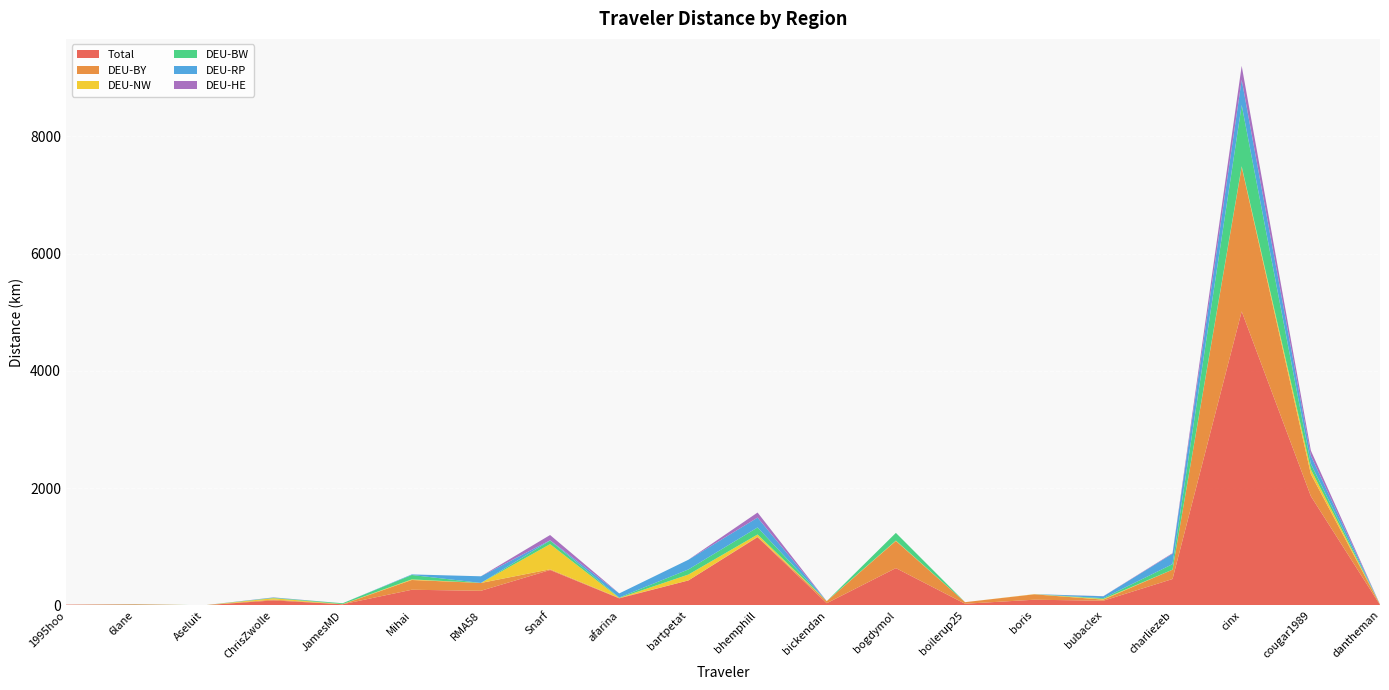

Reading right to left, list all the values displayed in this chart.

Total: dantheman=7.3	cougar1989=1861.9	cinx=5012.9	charliezeb=448.1	bubaclex=77.9	boris=95.0	boilerup25=26.7	bogdymol=634.4	bickendan=35.3	bhemphill=1161.2	bartpetat=424.0	afarina=118.2	Snarf=601.7	RMA58=247.4	Mihai=265.1	JamesMD=17.3	ChrisZwolle=83.3	Aseluit=0.5	6lane=11.6	1995hoo=10.8
DEU-BY: dantheman=7.3	cougar1989=377.6	cinx=2463.9	charliezeb=159.9	bubaclex=18.7	boris=92.1	boilerup25=26.7	bogdymol=462.9	bickendan=34.7	bhemphill=8.3	bartpetat=0.0	afarina=7.1	Snarf=12.1	RMA58=133.8	Mihai=166.5	JamesMD=0.0	ChrisZwolle=14.7	Aseluit=0.0	6lane=5.0	1995hoo=0.0
DEU-NW: dantheman=0.0	cougar1989=79.2	cinx=11.3	charliezeb=0.0	bubaclex=11.5	boris=2.9	boilerup25=0.0	bogdymol=6.4	bickendan=0.6	bhemphill=38.0	bartpetat=100.4	afarina=0.0	Snarf=429.7	RMA58=0.0	Mihai=10.3	JamesMD=2.9	ChrisZwolle=23.2	Aseluit=0.0	6lane=1.4	1995hoo=0.0
DEU-BW: dantheman=0.0	cougar1989=95.6	cinx=1044.9	charliezeb=94.0	bubaclex=13.4	boris=0.0	boilerup25=0.0	bogdymol=131.3	bickendan=0.0	bhemphill=120.4	bartpetat=87.3	afarina=7.7	Snarf=61.4	RMA58=0.0	Mihai=75.2	JamesMD=14.4	ChrisZwolle=6.3	Aseluit=0.0	6lane=2.6	1995hoo=0.0
DEU-RP: dantheman=0.0	cougar1989=137.7	cinx=429.5	charliezeb=177.0	bubaclex=32.1	boris=0.0	boilerup25=0.0	bogdymol=0.0	bickendan=0.0	bhemphill=167.6	bartpetat=165.4	afarina=69.5	Snarf=5.1	RMA58=113.6	Mihai=9.4	JamesMD=0.0	ChrisZwolle=5.1	Aseluit=0.0	6lane=0.0	1995hoo=0.0
DEU-HE: dantheman=0.0	cougar1989=87.8	cinx=238.6	charliezeb=10.0	bubaclex=2.2	boris=0.0	boilerup25=0.0	bogdymol=0.0	bickendan=0.0	bhemphill=86.8	bartpetat=0.0	afarina=0.0	Snarf=88.6	RMA58=0.0	Mihai=0.0	JamesMD=0.0	ChrisZwolle=2.2	Aseluit=0.0	6lane=0.0	1995hoo=0.0